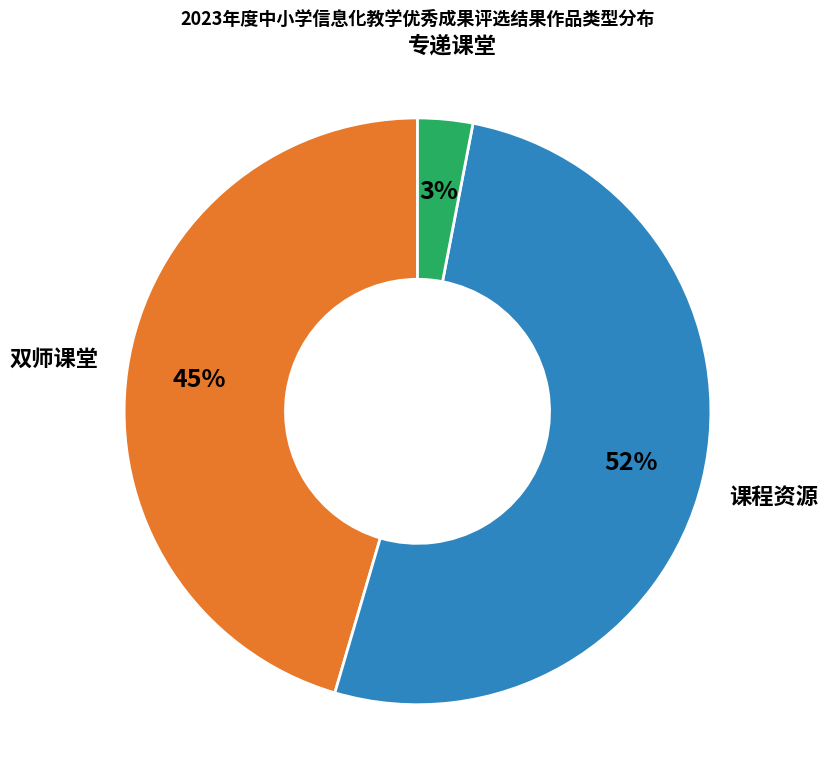

Which has a higher value, 专递课堂 or 双师课堂?

双师课堂